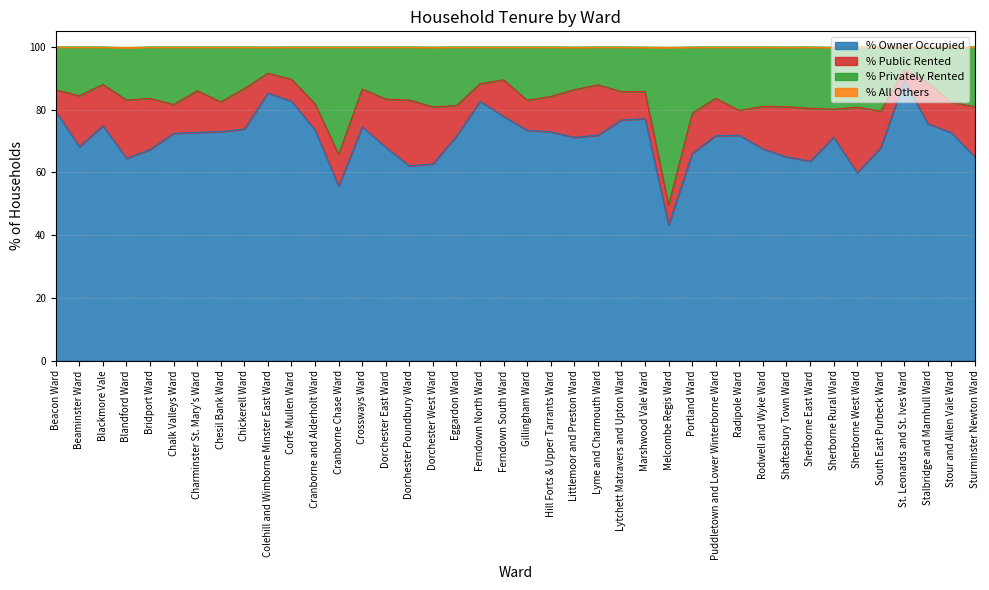

What value does the % Owner Occupied series have at Corfe Mullen Ward?

82.7